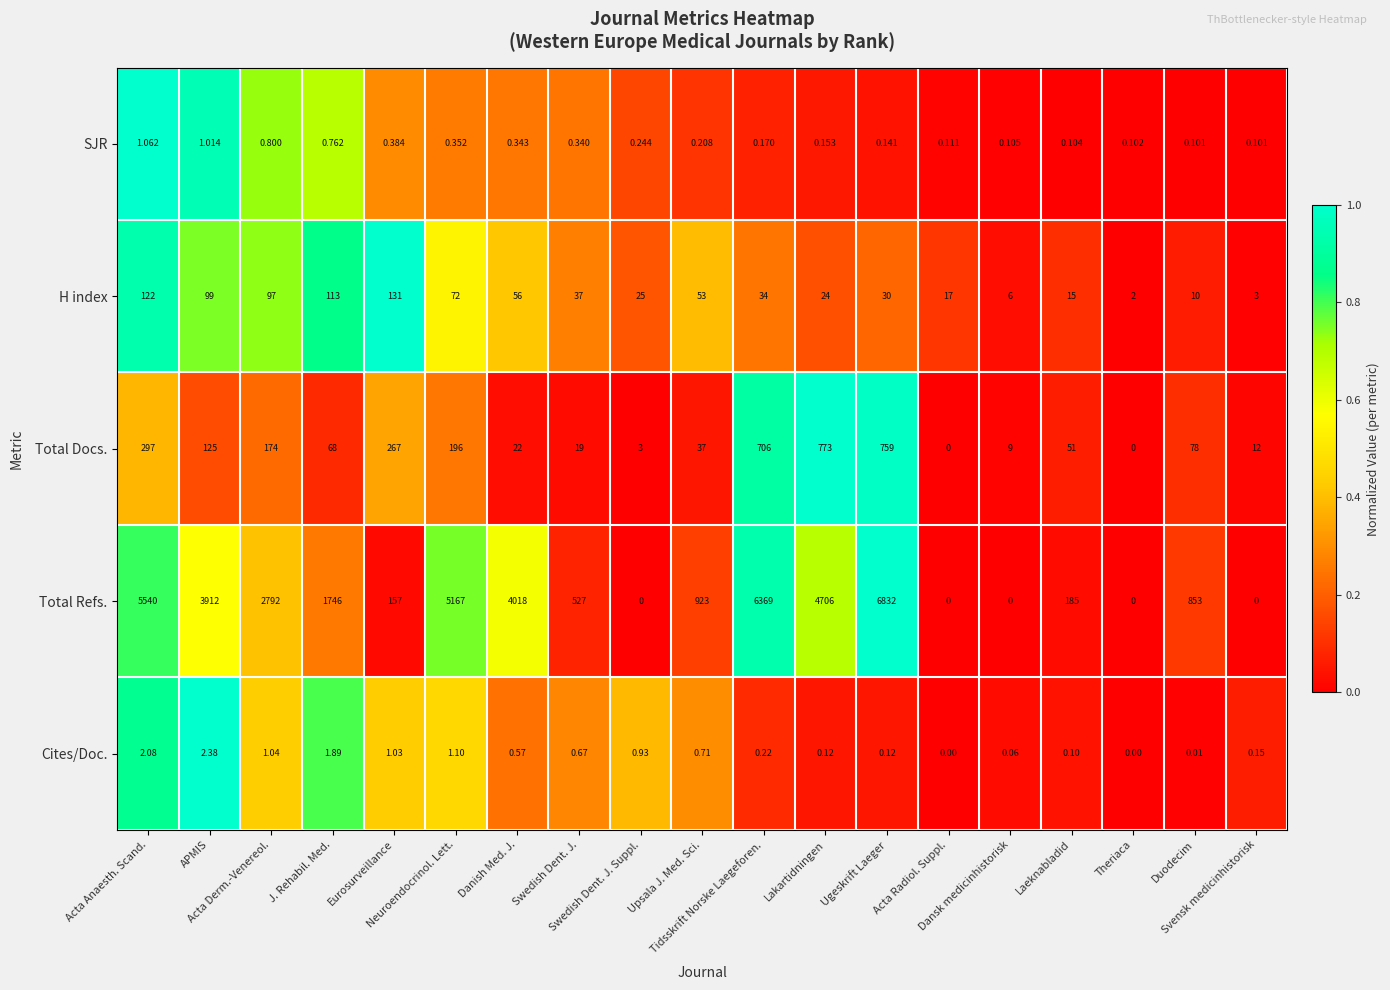

Which series has the largest total across all categories?

Total Refs.